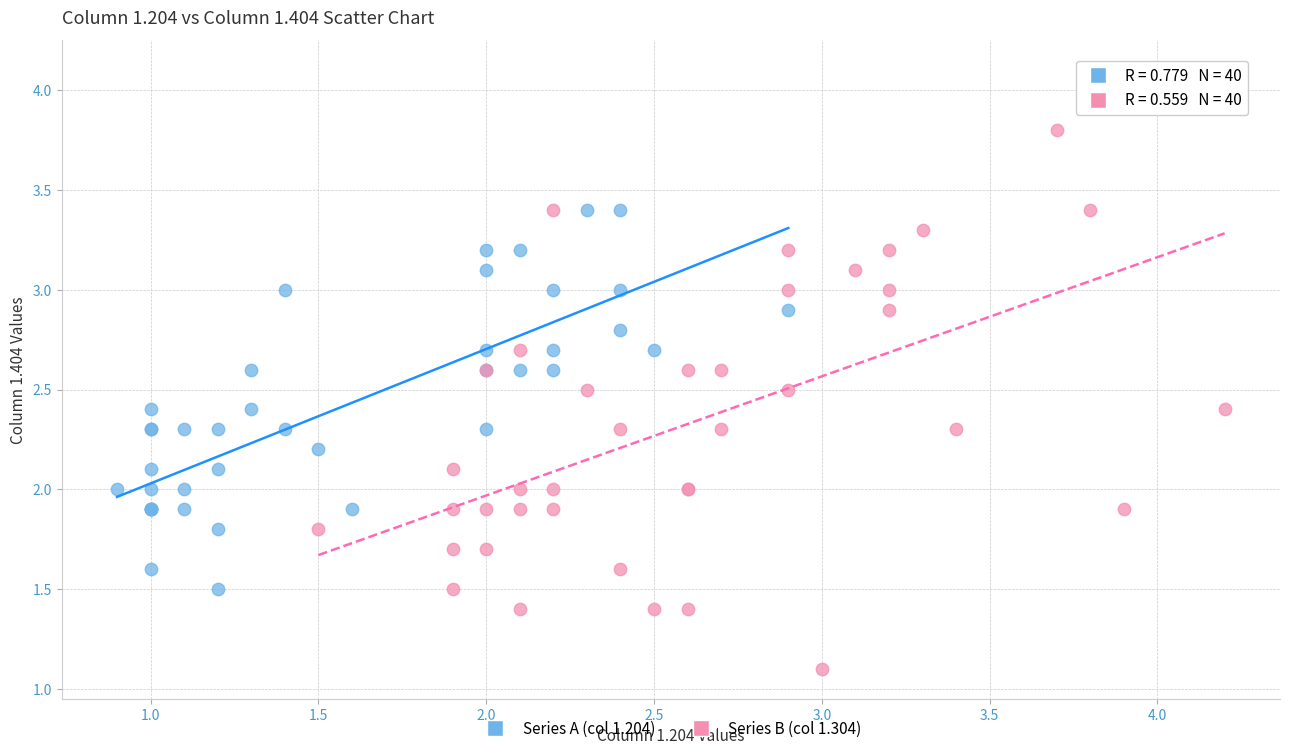

Which series has the largest Y range (max minus min)?

Series B (col 1.304)